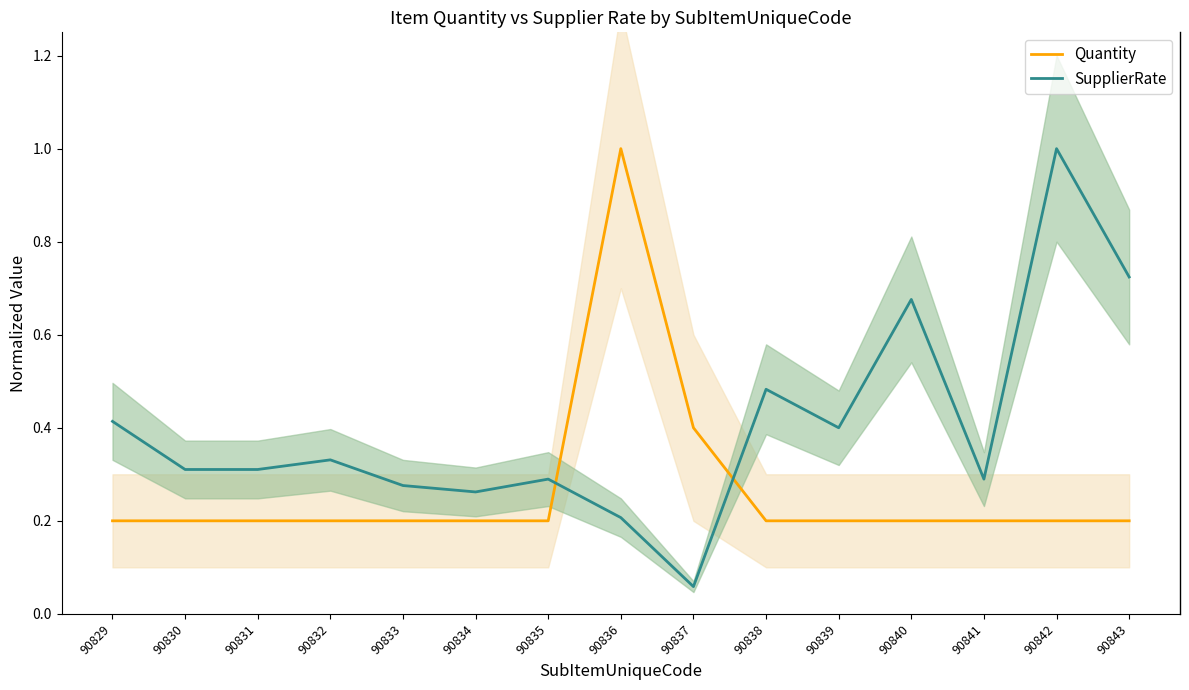

True or false: SupplierRate and Quantity intersect in this chart.

True